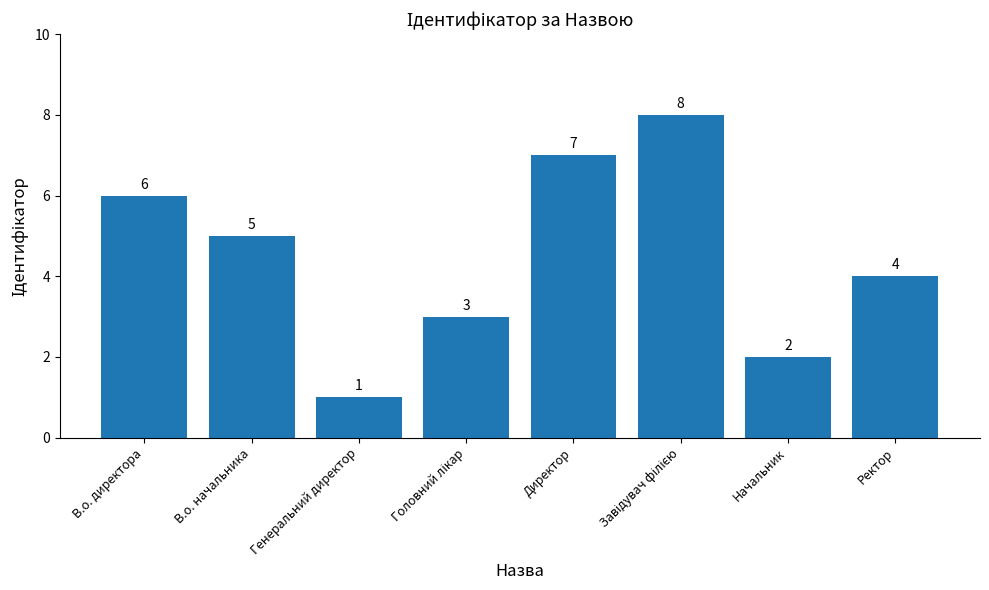

Reading left to right, transcribe all the data shown in this chart.

6	5	1	3	7	8	2	4